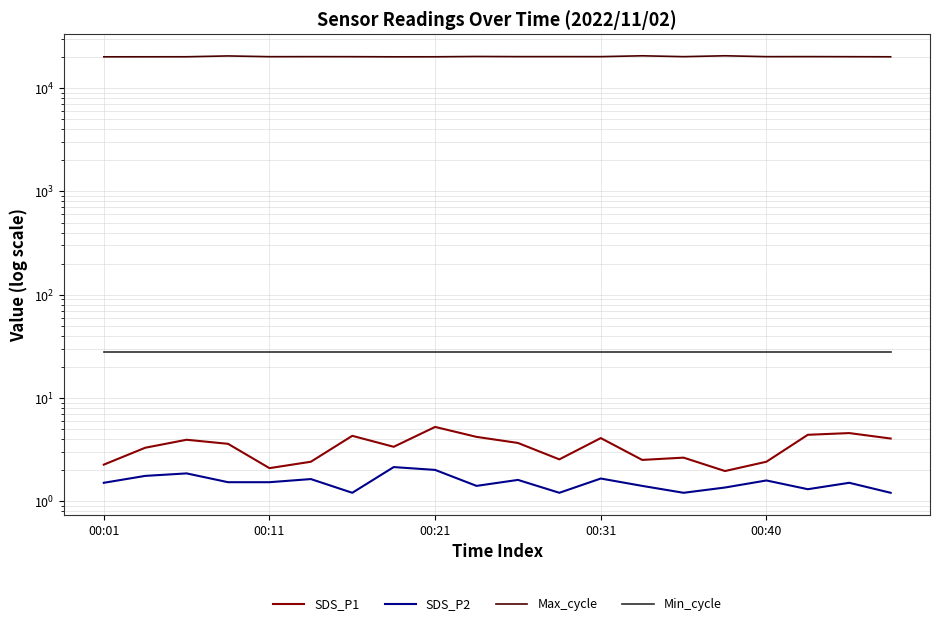

True or false: SDS_P1 and Min_cycle cross at least once.

False